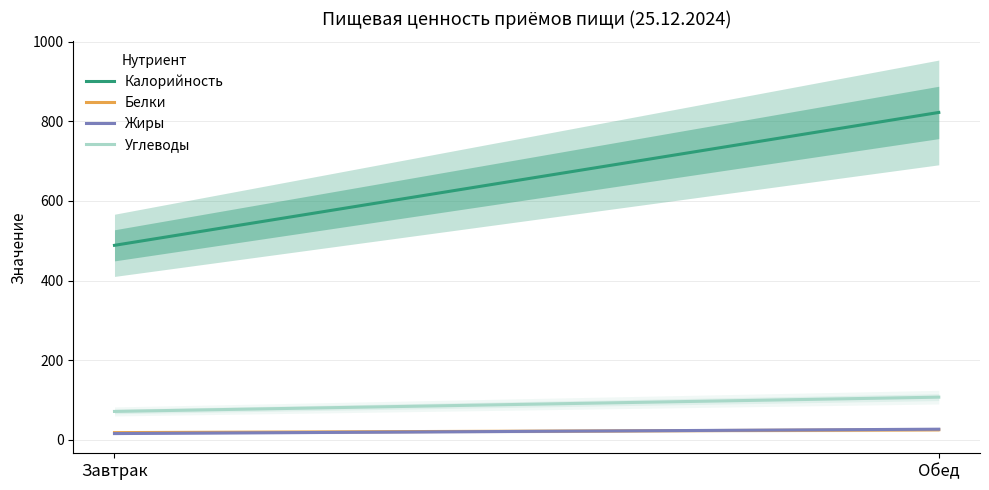

What is the label of the 2nd point from the right?

Завтрак